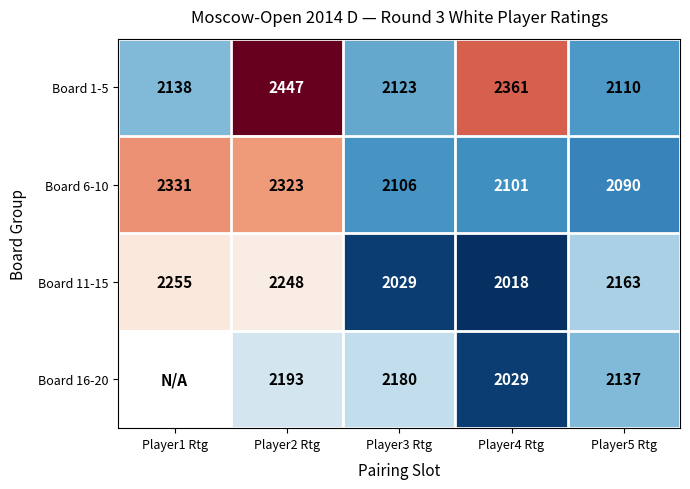

Rank the series at Player3 Rtg from lowest to highest value.

Board 11-15, Board 6-10, Board 1-5, Board 16-20